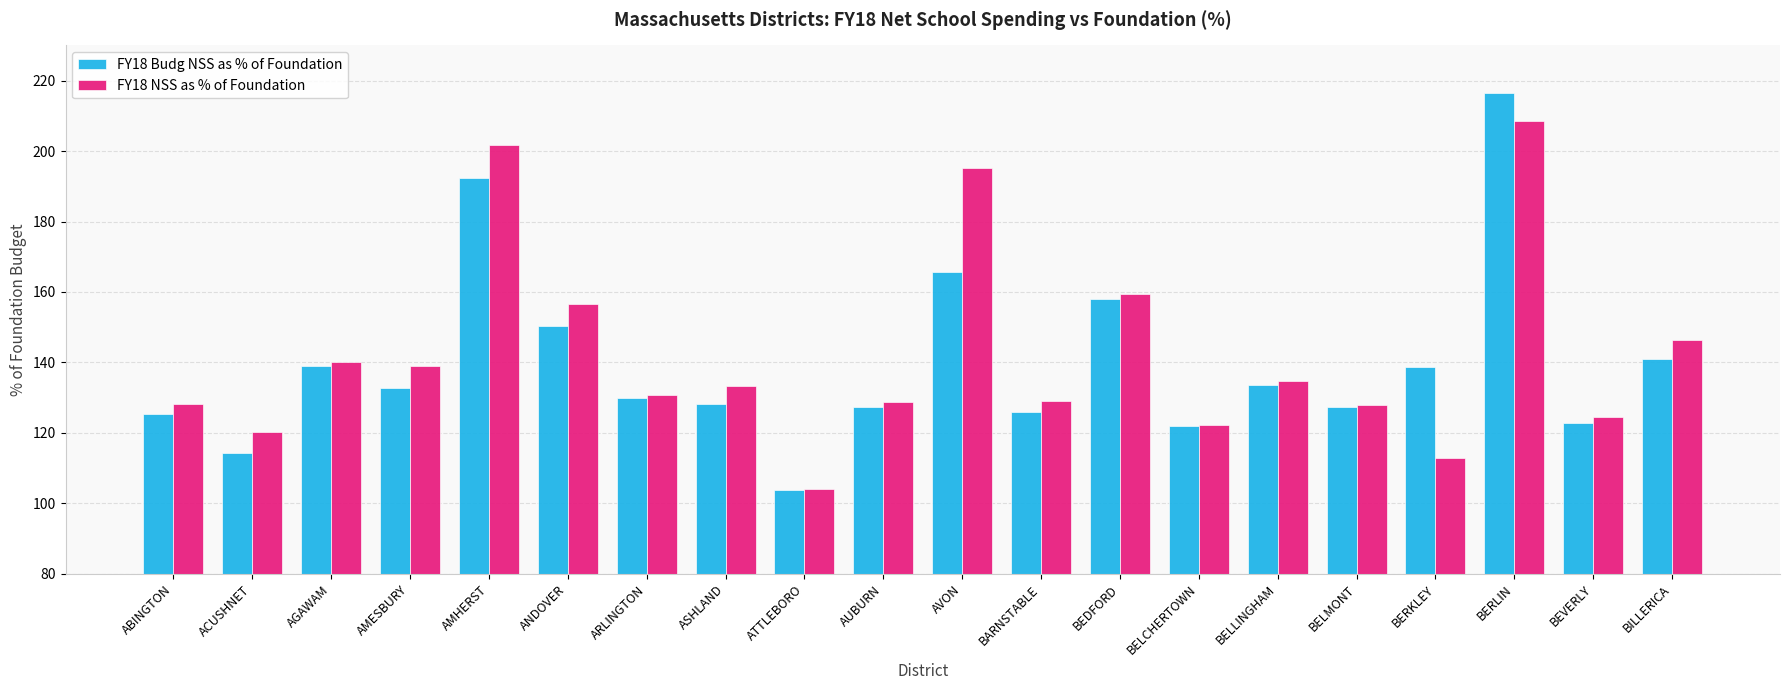

The value of FY18 NSS as % of Foundation at BERKLEY is 78.3. True or false?

False